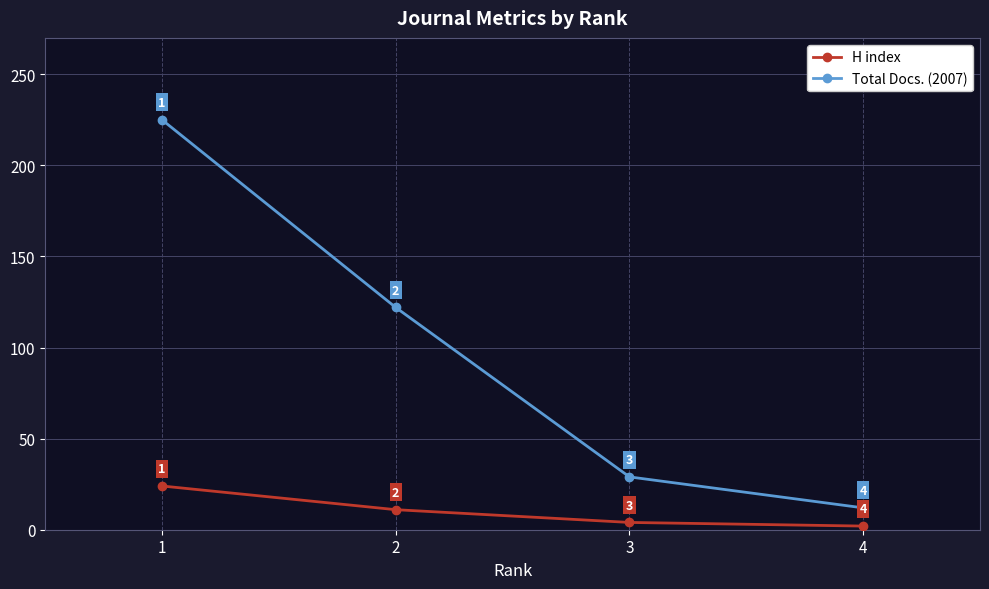

Rank the series at 1 from highest to lowest value.

Total Docs. (2007), H index